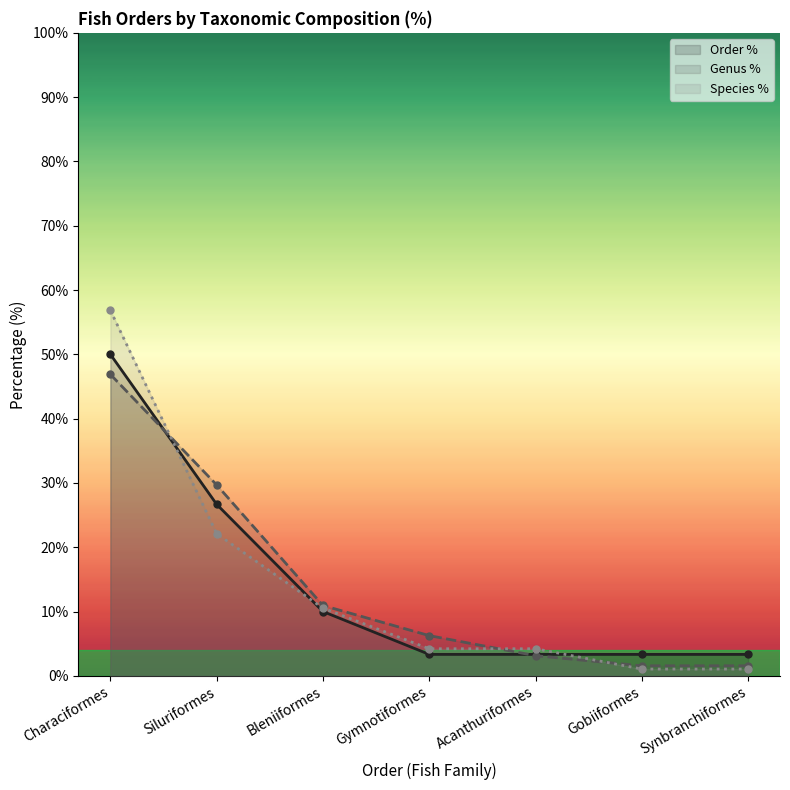

Count the number of categories in the chart.

7